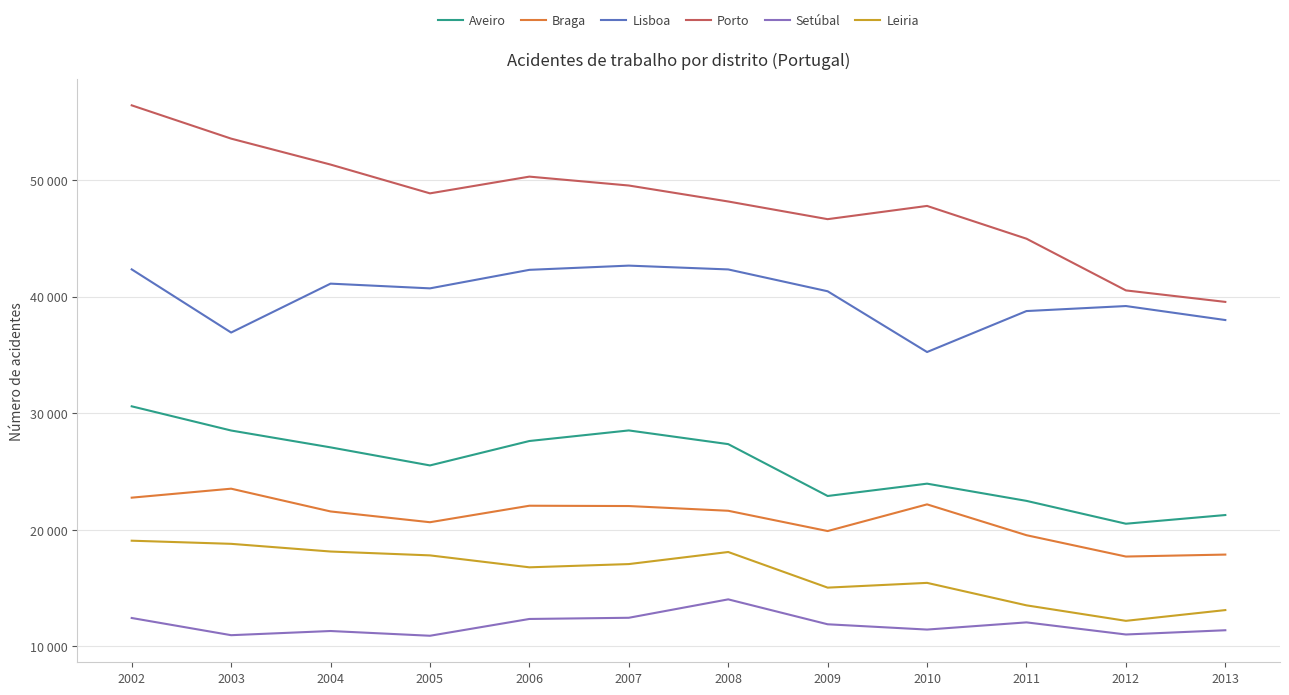

Is this an area chart (filled region under the line)?

No